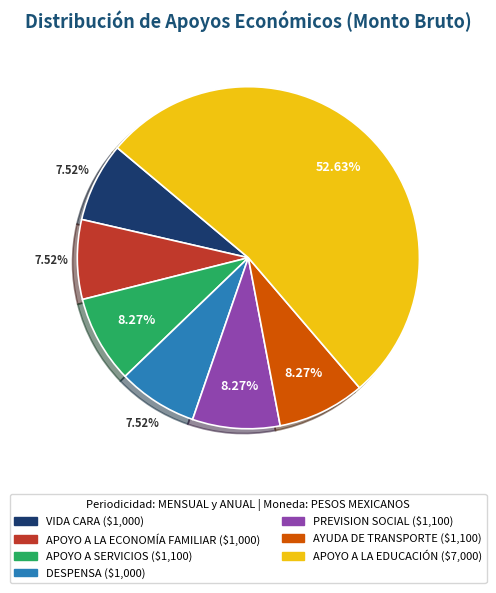

To the nearest percent, what is the difference between the largest and smallest slice percentages?

45%